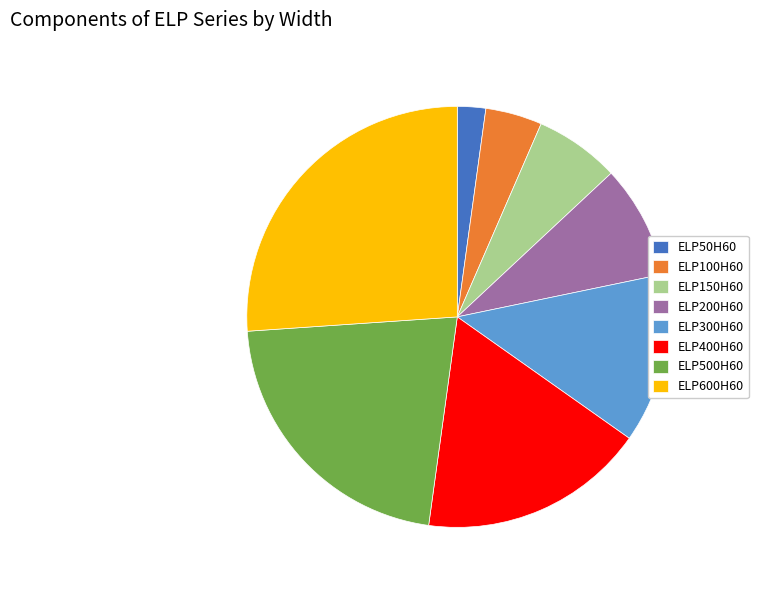

Rank the categories by value from highest to lowest.

ELP600H60, ELP500H60, ELP400H60, ELP300H60, ELP200H60, ELP150H60, ELP100H60, ELP50H60